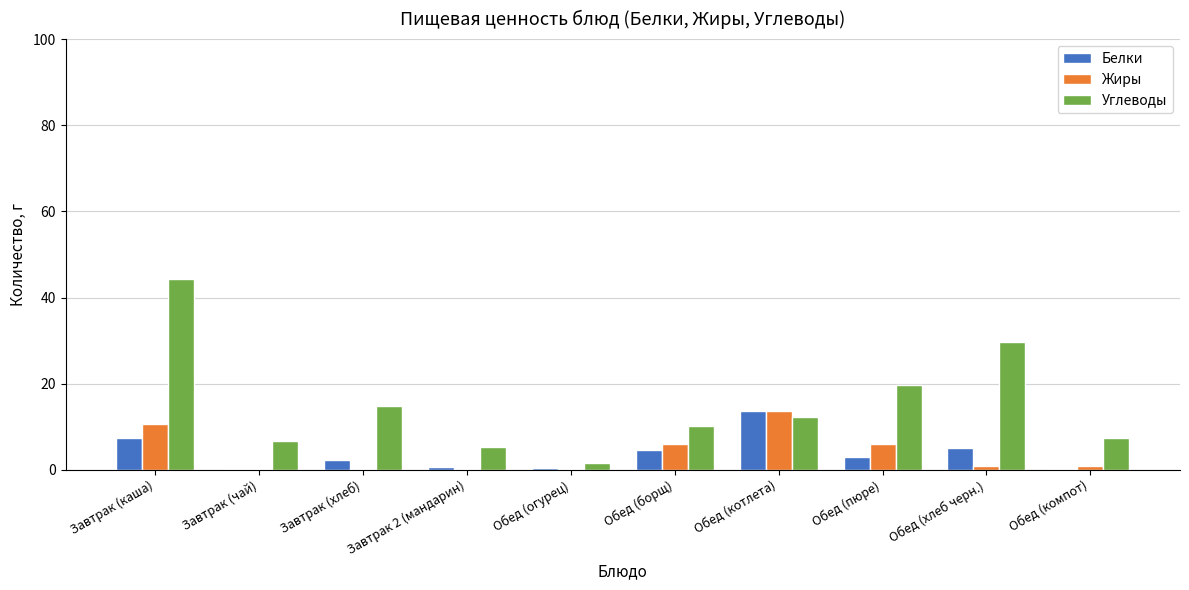

Is the value of Жиры at Завтрак (чай) greater than the value of Углеводы at Завтрак (чай)?

No